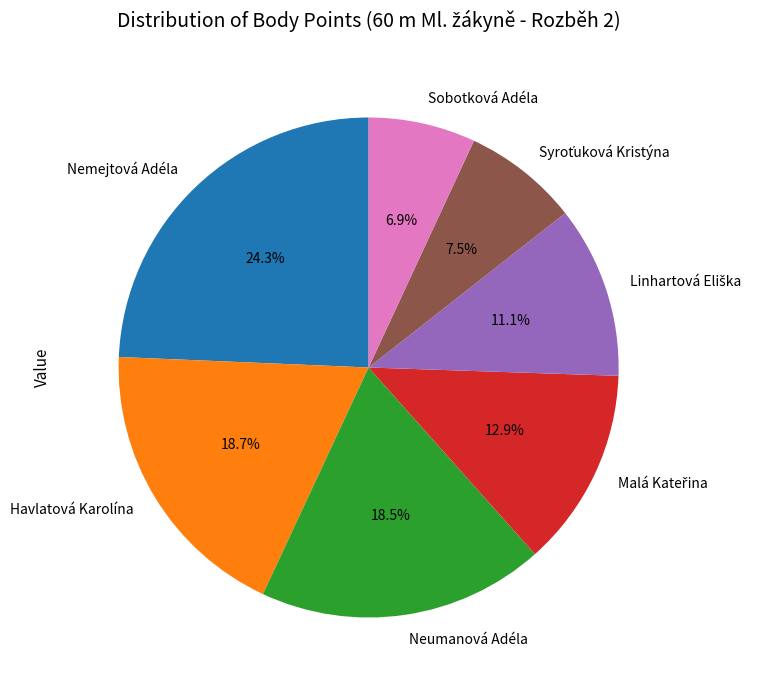

To the nearest percent, what is the average slice percentage?

14%